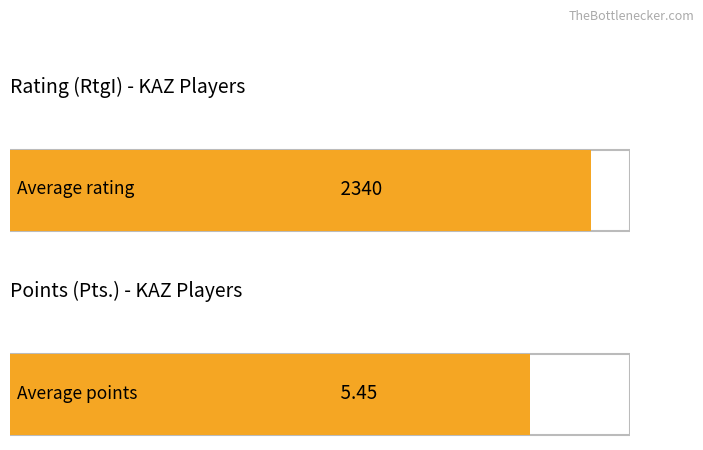

Rank the series by their maximum value, from highest to lowest.

RtgI, Pts.